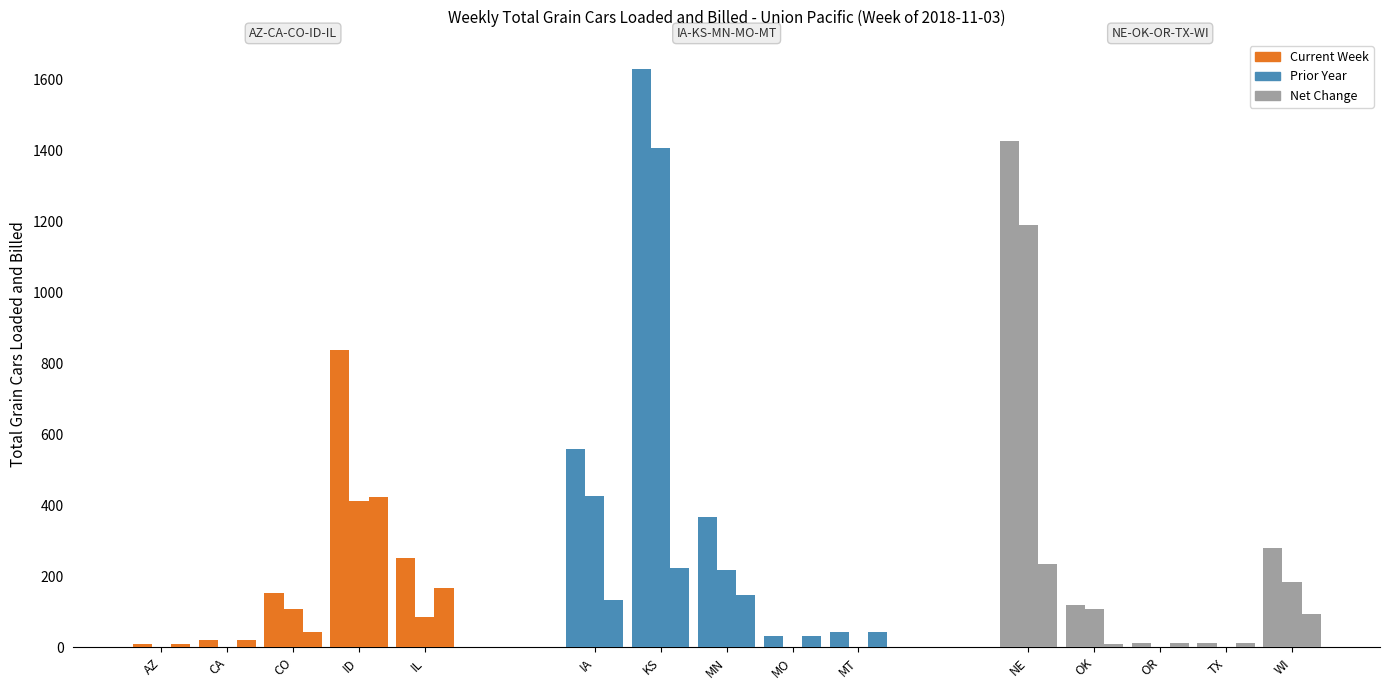

True or false: Group 1 - Total Grain Cars (Net Change) has a value of 145 at ID.

False